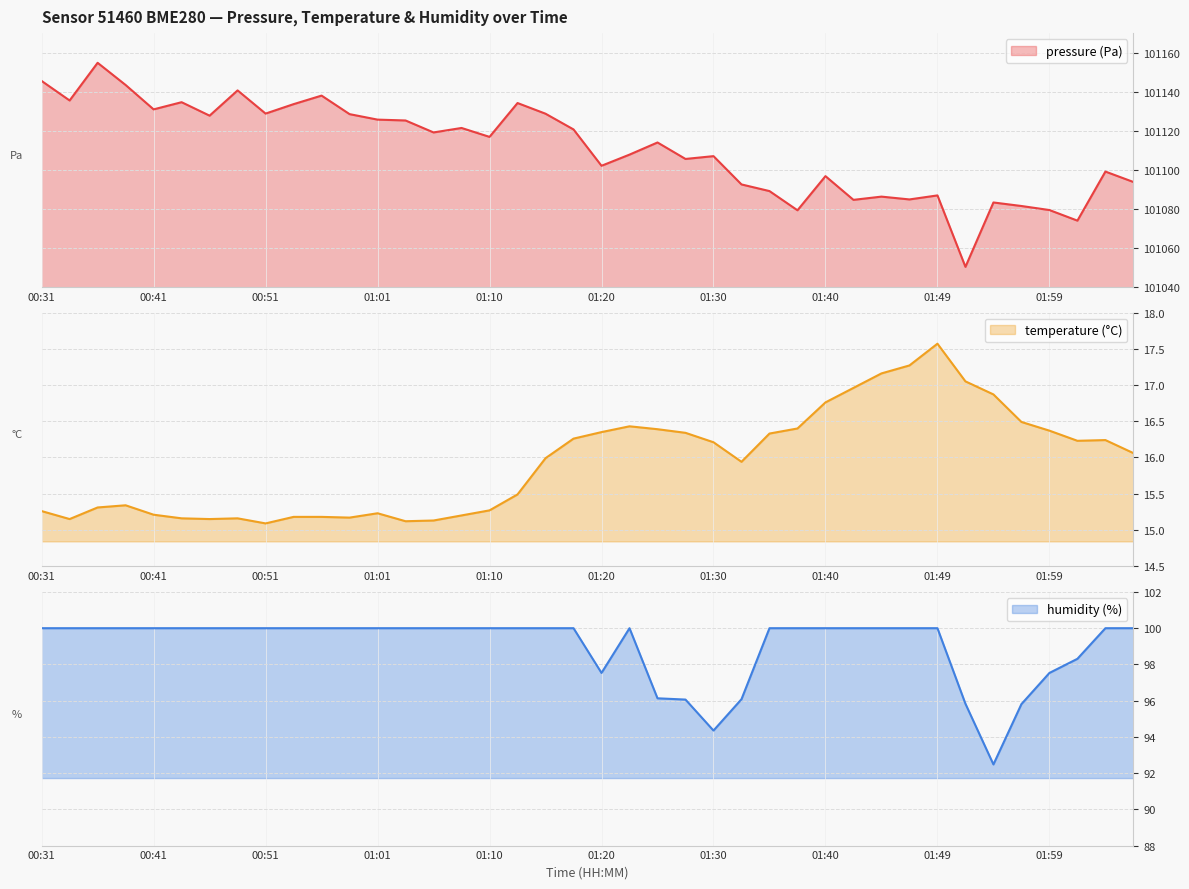

Reading left to right, what are all the values shown in this chart?

pressure: 00:31=101145.5	00:34=101135.5	00:36=101154.8	00:39=101143.4	00:41=101130.9	00:43=101134.6	00:46=101127.7	00:48=101140.6	00:51=101128.8	00:53=101133.6	00:56=101138.0	00:58=101128.5	01:01=101125.7	01:03=101125.2	01:05=101119.1	01:08=101121.4	01:10=101116.8	01:13=101134.2	01:15=101128.7	01:18=101120.6	01:20=101102.0	01:23=101107.7	01:25=101113.9	01:27=101105.5	01:30=101106.9	01:32=101092.4	01:35=101089.0	01:37=101079.2	01:40=101096.7	01:42=101084.5	01:45=101086.2	01:47=101084.8	01:49=101086.8	01:52=101050.2	01:54=101083.2	01:57=101081.4	01:59=101079.3	02:02=101073.9	02:04=101099.0	02:06=101093.7
temperature: 00:31=15.3	00:34=15.2	00:36=15.3	00:39=15.3	00:41=15.2	00:43=15.2	00:46=15.2	00:48=15.2	00:51=15.1	00:53=15.2	00:56=15.2	00:58=15.2	01:01=15.2	01:03=15.1	01:05=15.1	01:08=15.2	01:10=15.3	01:13=15.5	01:15=16.0	01:18=16.3	01:20=16.4	01:23=16.4	01:25=16.4	01:27=16.3	01:30=16.2	01:32=15.9	01:35=16.3	01:37=16.4	01:40=16.8	01:42=17.0	01:45=17.2	01:47=17.3	01:49=17.6	01:52=17.1	01:54=16.9	01:57=16.5	01:59=16.4	02:02=16.2	02:04=16.2	02:06=16.1
humidity: 00:31=100.0	00:34=100.0	00:36=100.0	00:39=100.0	00:41=100.0	00:43=100.0	00:46=100.0	00:48=100.0	00:51=100.0	00:53=100.0	00:56=100.0	00:58=100.0	01:01=100.0	01:03=100.0	01:05=100.0	01:08=100.0	01:10=100.0	01:13=100.0	01:15=100.0	01:18=100.0	01:20=97.5	01:23=100.0	01:25=96.1	01:27=96.1	01:30=94.3	01:32=96.1	01:35=100.0	01:37=100.0	01:40=100.0	01:42=100.0	01:45=100.0	01:47=100.0	01:49=100.0	01:52=95.8	01:54=92.5	01:57=95.8	01:59=97.5	02:02=98.3	02:04=100.0	02:06=100.0